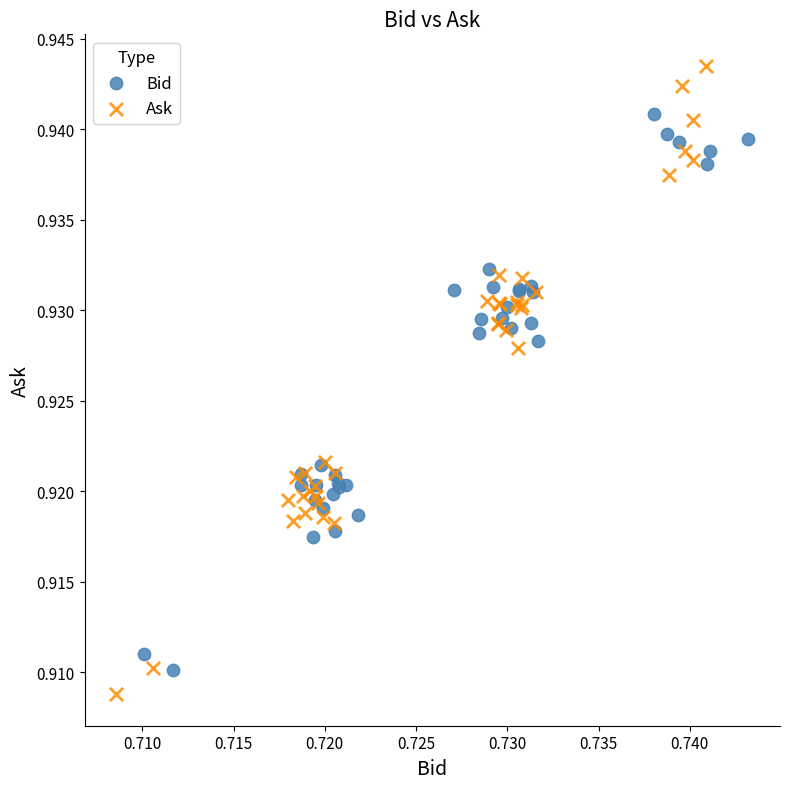

Which series has the widest spread of Y values?

Ask